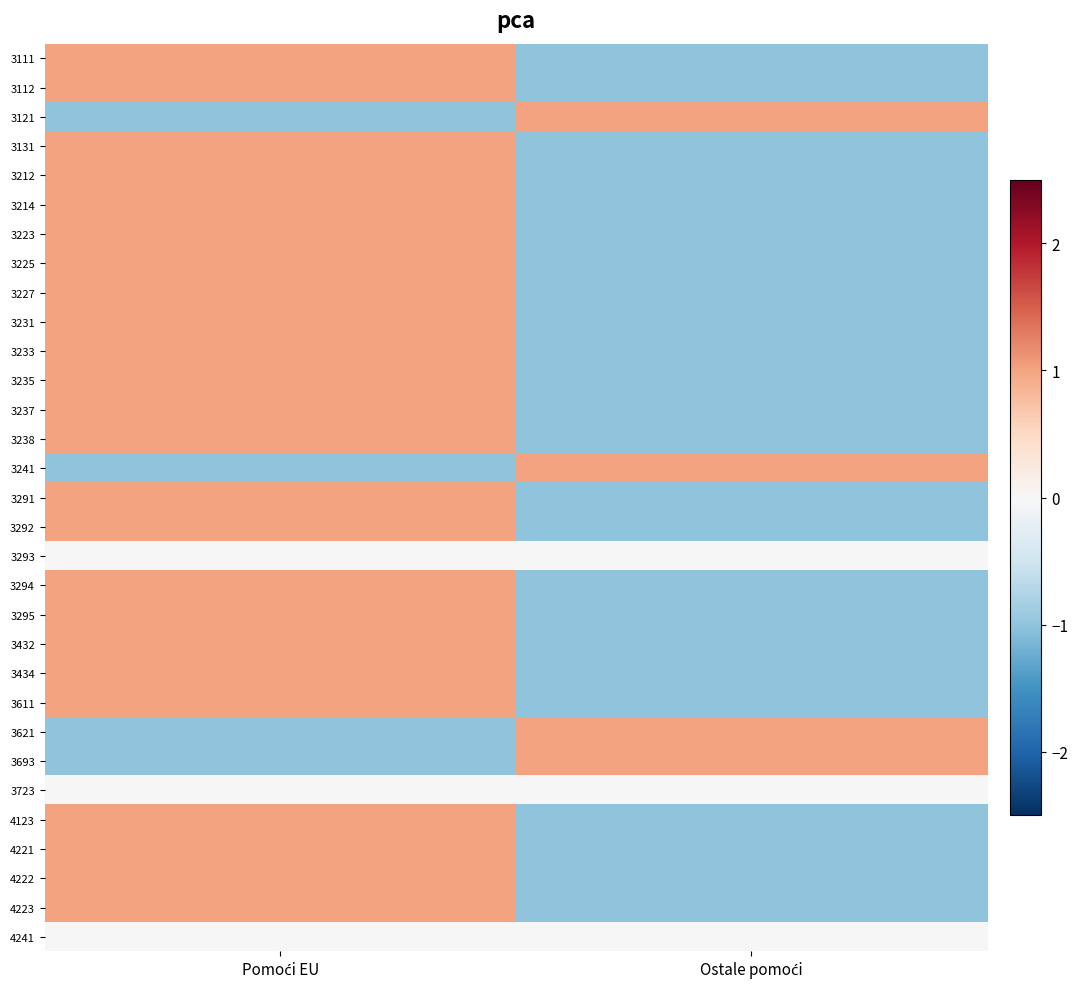

Rank the series at Pomoći EU from lowest to highest value.

3121, 3241, 3621, 3693, 3293, 3723, 4241, 3111, 3112, 3131, 3212, 3214, 3223, 3225, 3227, 3231, 3233, 3235, 3237, 3238, 3291, 3292, 3294, 3295, 3432, 3434, 3611, 4123, 4221, 4222, 4223